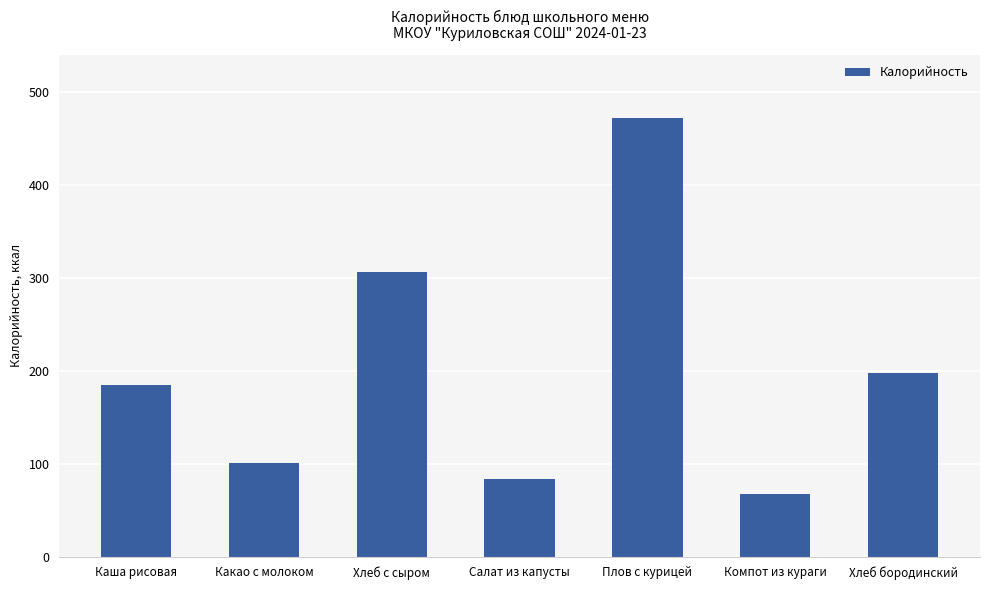

The chart shows a value of 198.1 at Хлеб бородинский. True or false?

True